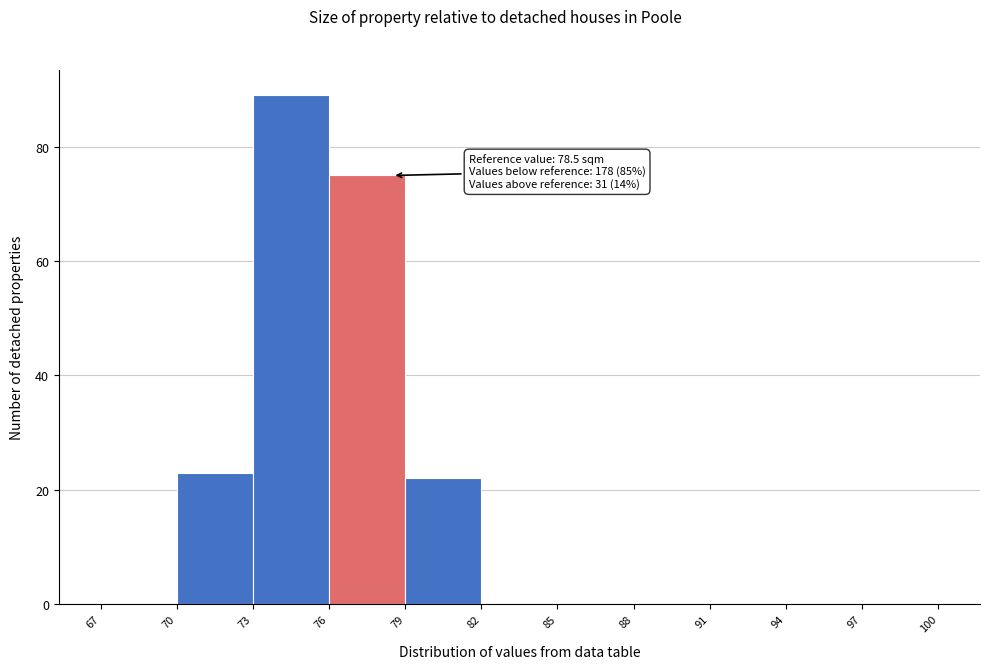

Over which range of the x-axis is the bar tallest?

73 to 76